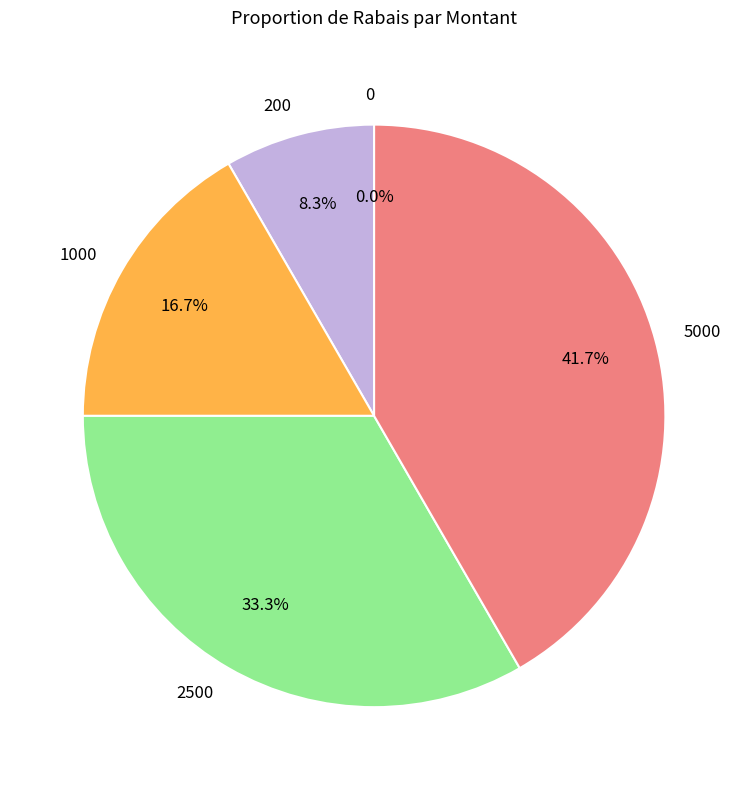

True or false: 5000 accounts for 42% of the total.

True